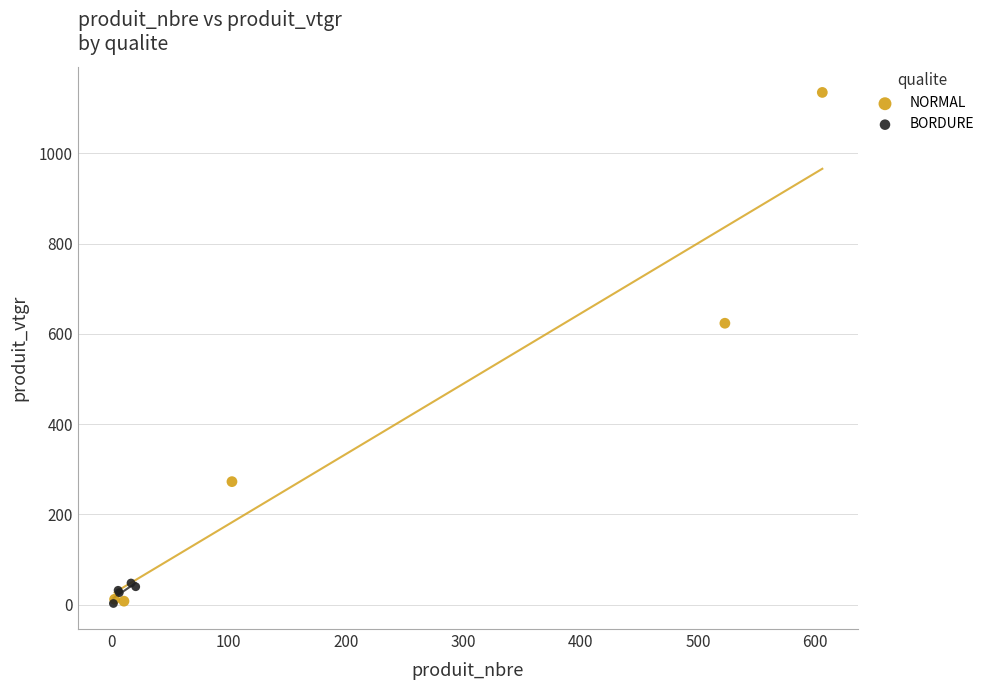

Which series reaches the maximum Y coordinate?

NORMAL